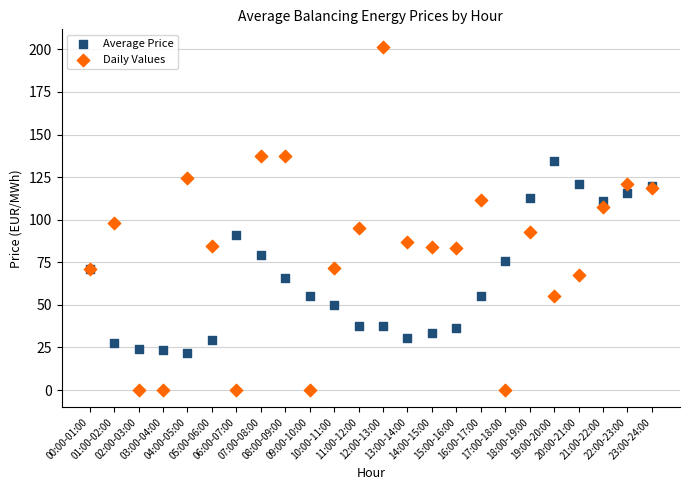

Which series reaches the maximum Y coordinate?

Daily Values